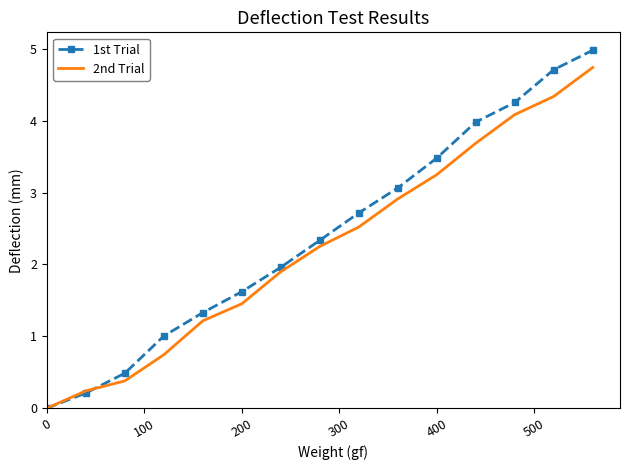

What is the greatest value displayed?

5.0